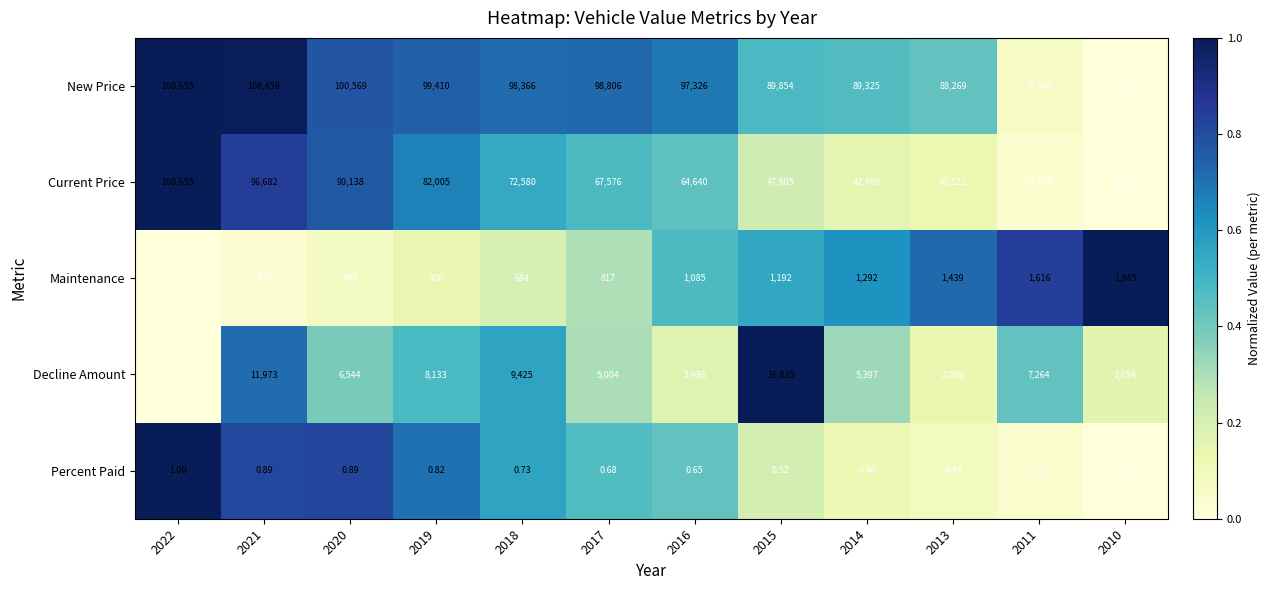

Is the value of Percent Paid at 2015 greater than the value of Decline Amount at 2016?

No